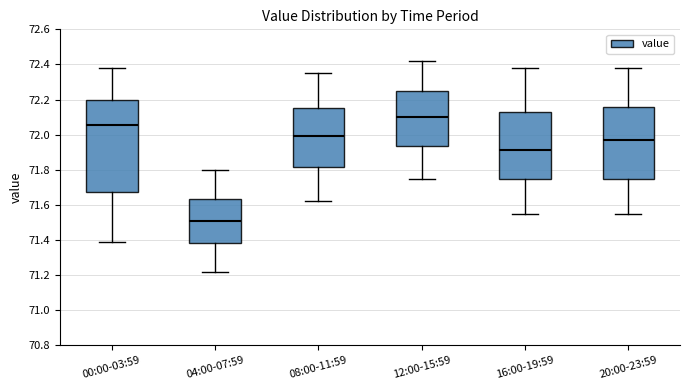

Which box has the lowest median line?

04:00-07:59